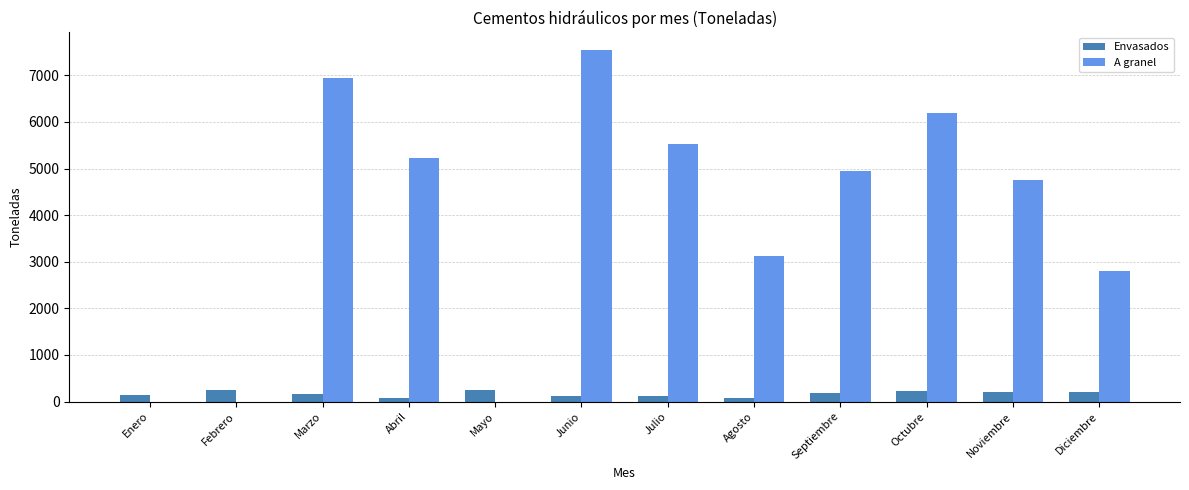

True or false: A granel has a value of 10702 at Marzo.

False